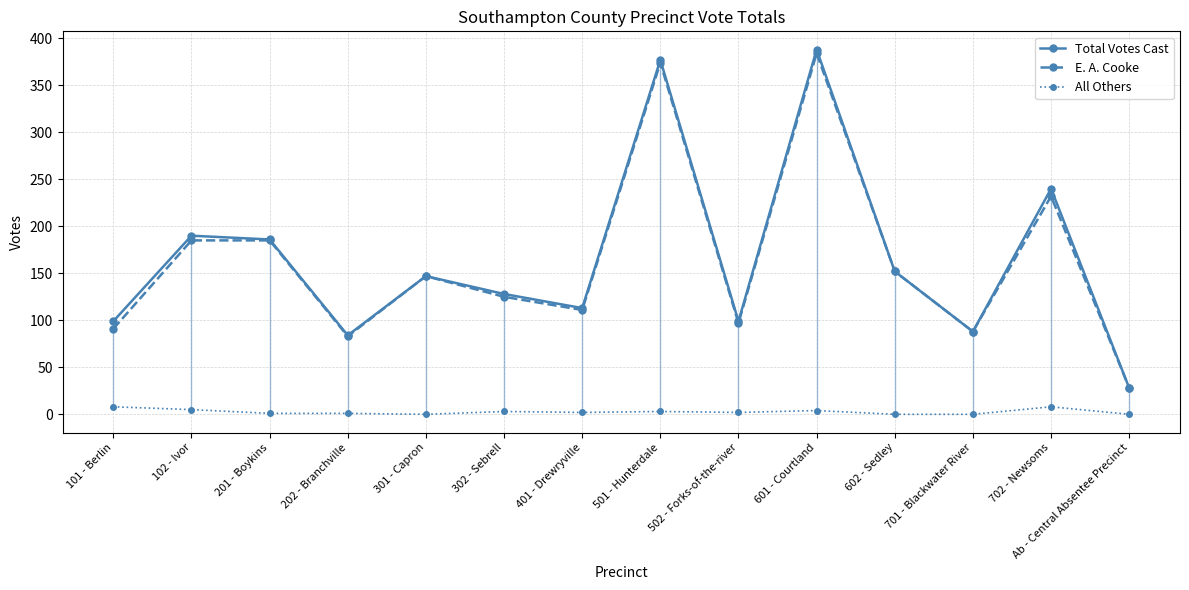

Rank the series at 601 - Courtland from highest to lowest value.

Total Votes Cast, E. A. Cooke, All Others